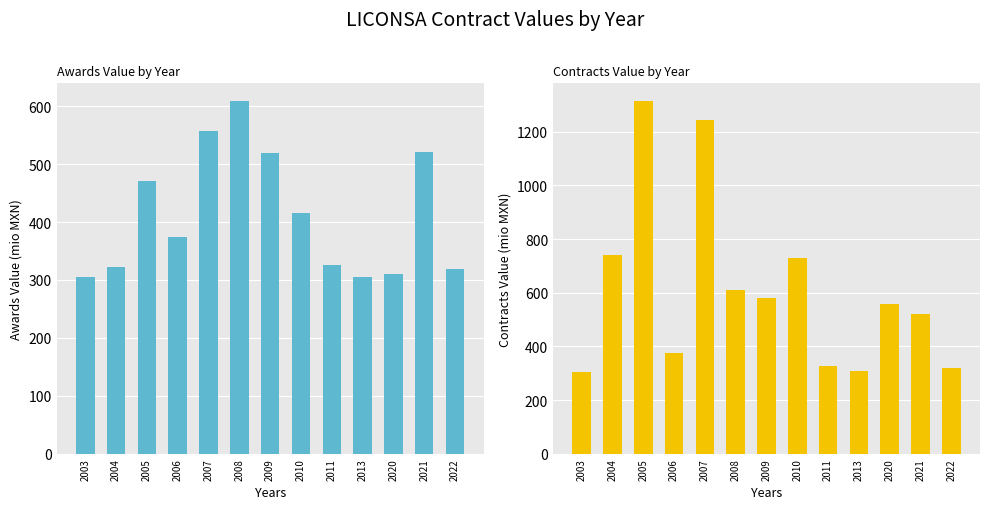

Does the chart contain stacked bars?

No